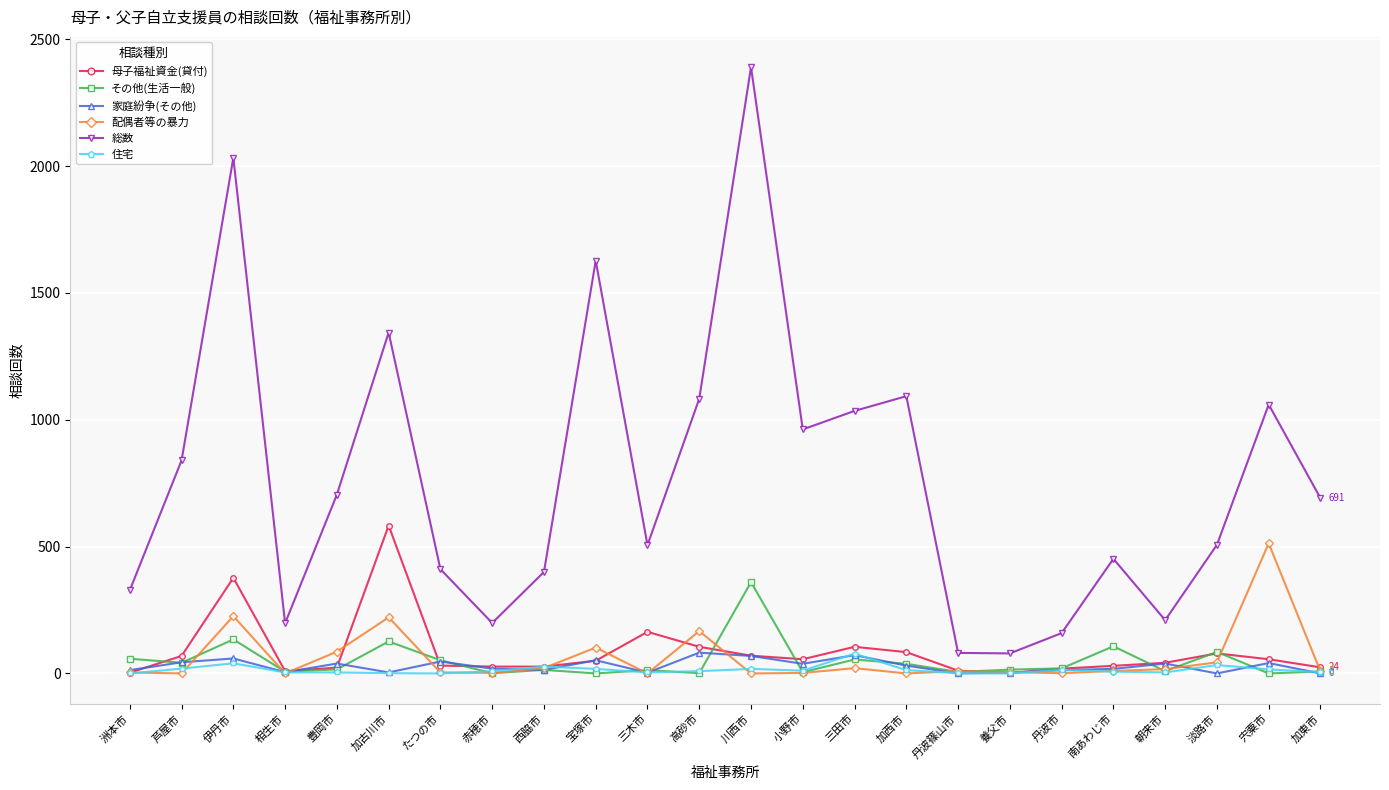

What is the maximum value shown in the chart?

2390